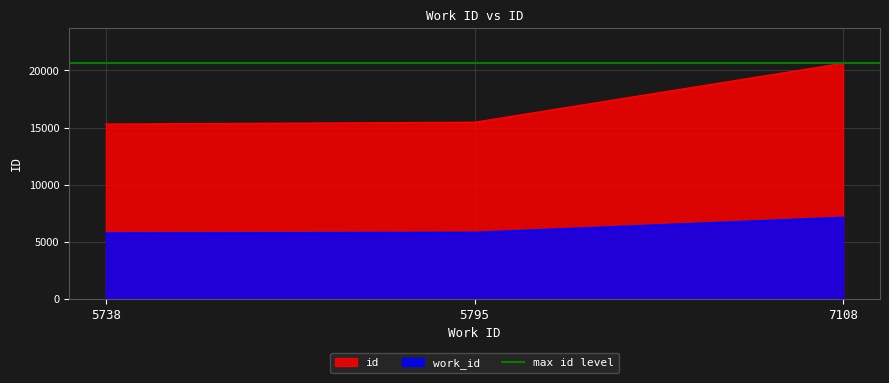

Does the chart display data point markers on the line(s)?

No